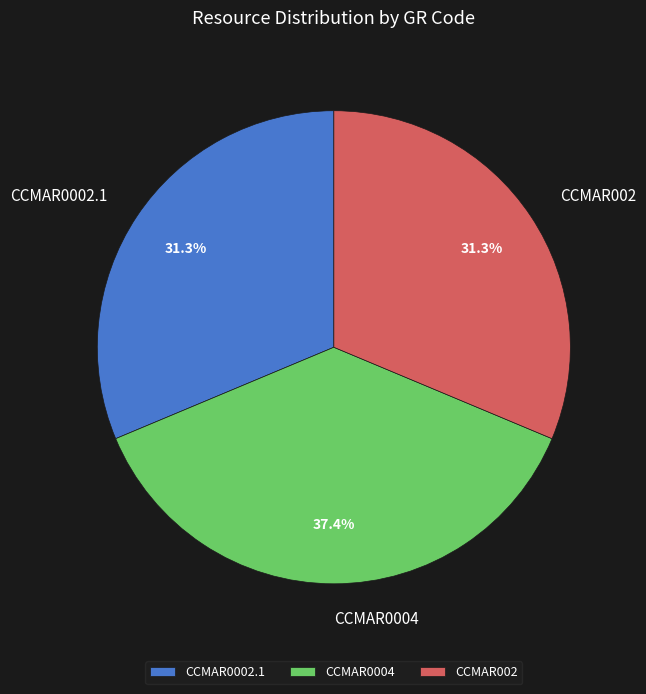

Does CCMAR0002.1 account for over 50% of the chart?

No